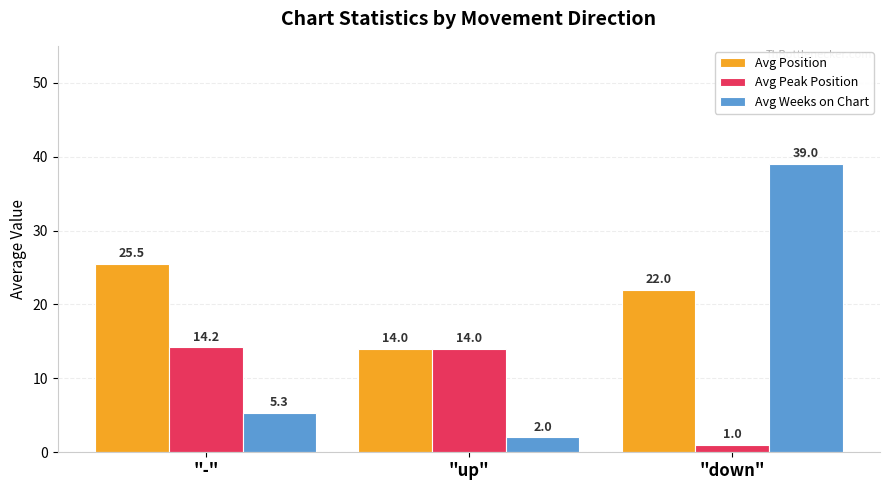

Reading left to right, extract all data points from this chart.

Avg Position: 25.5	14.0	22.0
Avg Peak Position: 14.2	14.0	1.0
Avg Weeks on Chart: 5.3	2.0	39.0